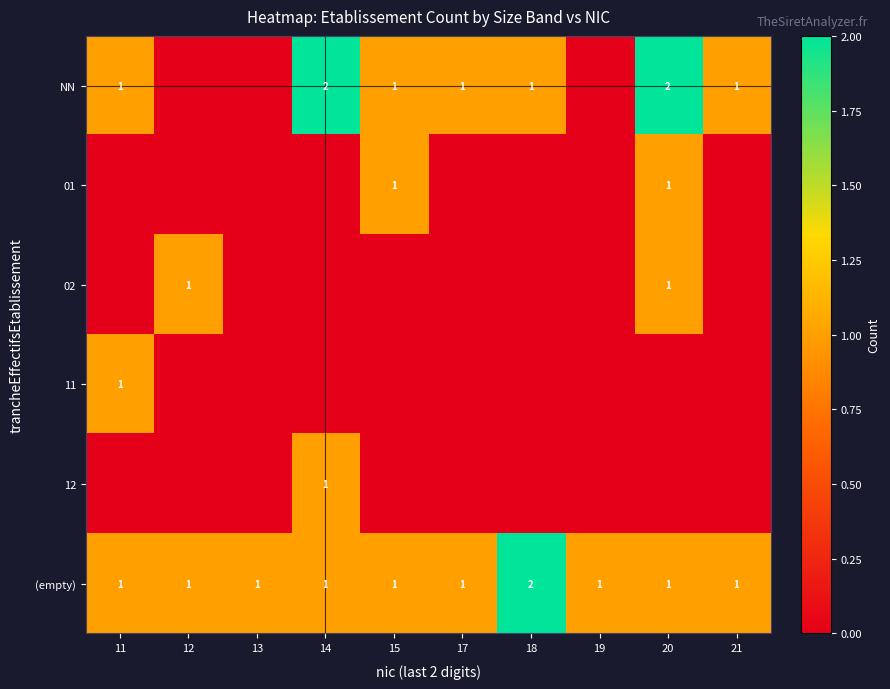

Is it true that (empty) equals 2 at 18?

True